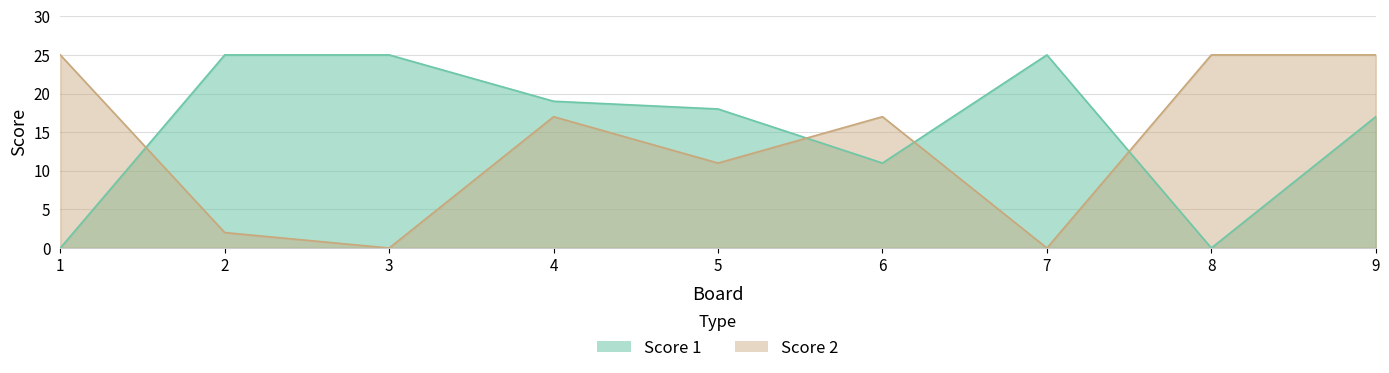

Which series ends up on top after the final intersection of Score 2 and Score 1?

Score 2